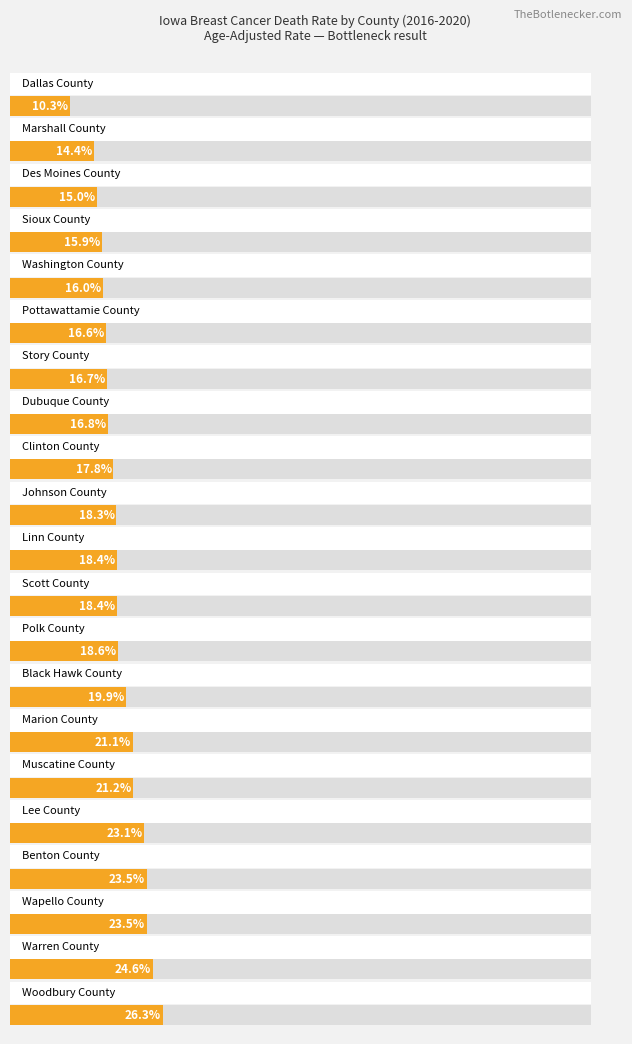

How many values are below 18?

9